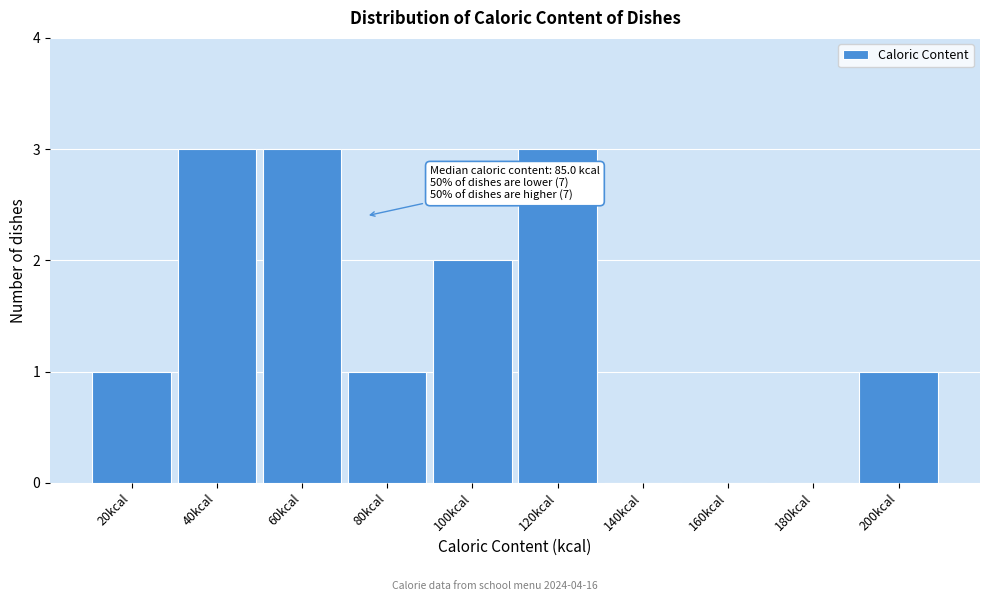

Reading left to right, list all the values displayed in this chart.

20kcal=1	40kcal=3	60kcal=3	80kcal=1	100kcal=2	120kcal=3	140kcal=0	160kcal=0	180kcal=0	200kcal=1